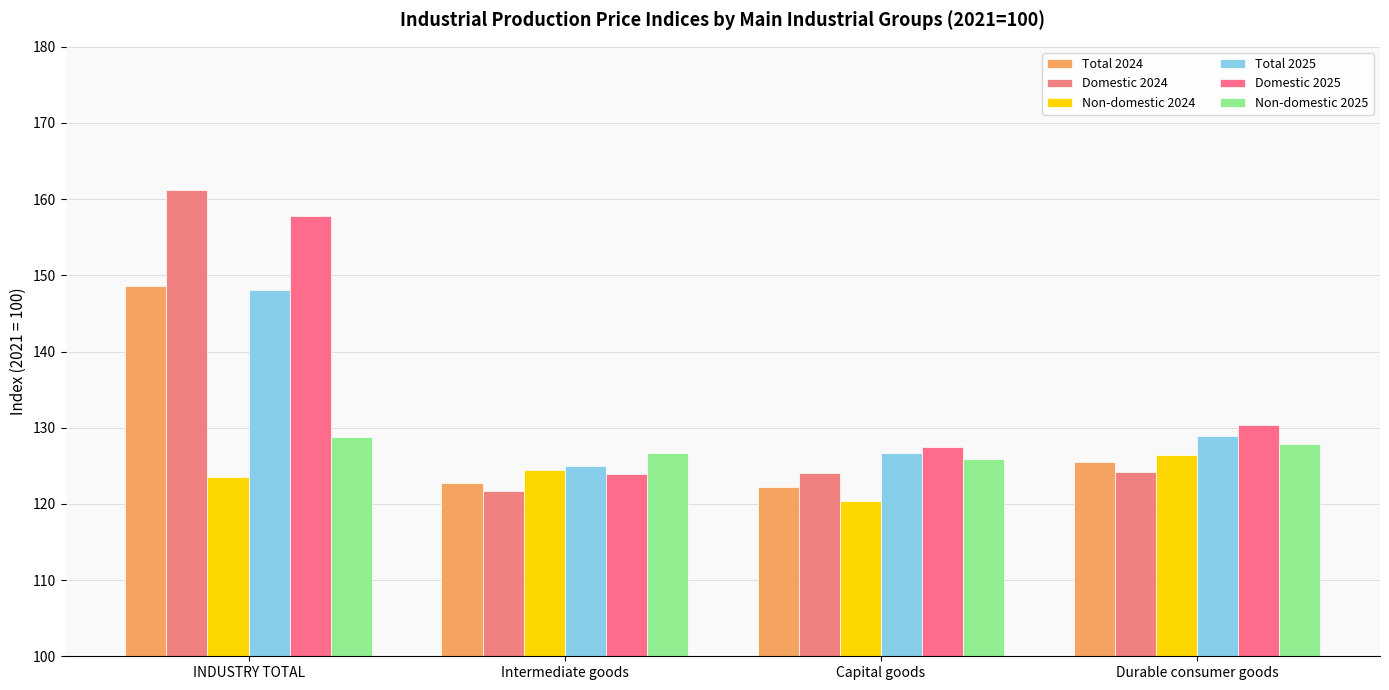

What is the label of the 1st bar from the right?

Durable consumer goods